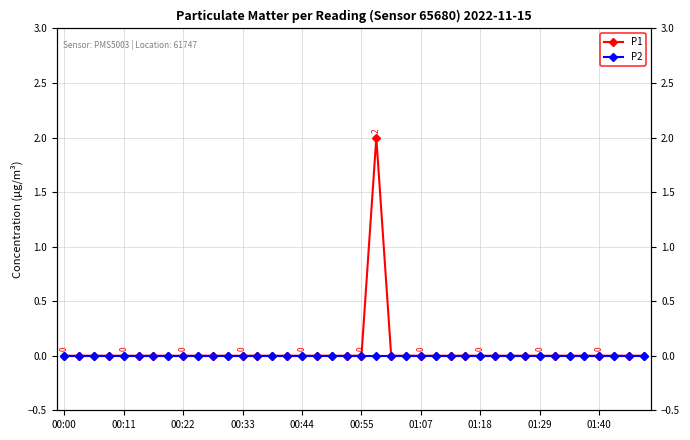

What are all the series names shown in the legend?

P1, P2